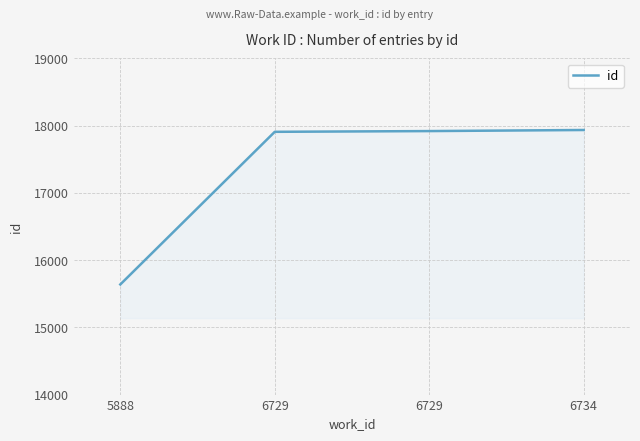

Rank the categories by value from highest to lowest.

6734, 6729, 6729, 5888